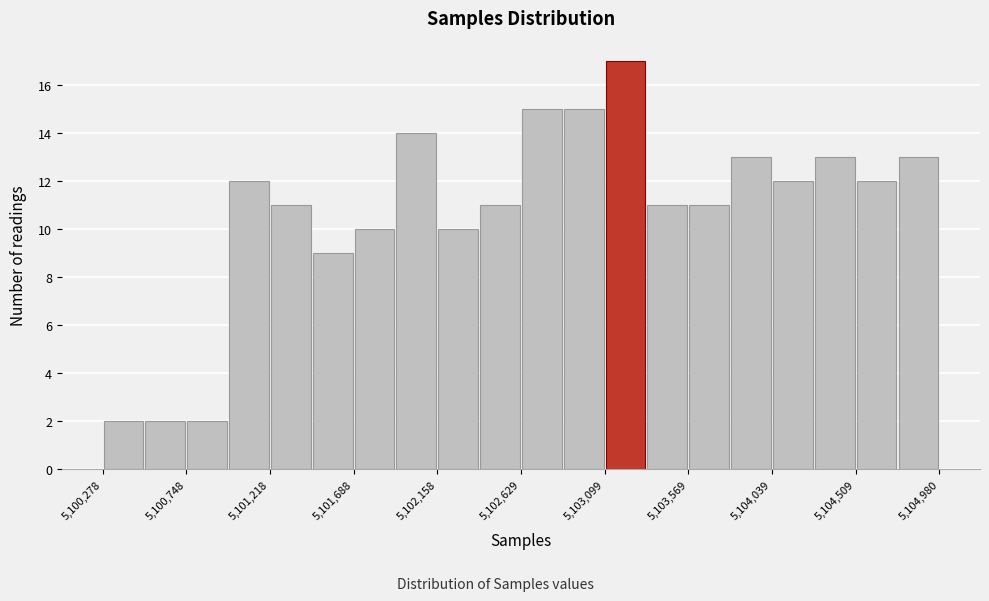

How tall is the bar that spans 5104250 to 5104500 on the x-axis? Neither the bar edges nor the heights are printed on the chart, so give them approximately, as read against the axes.

13